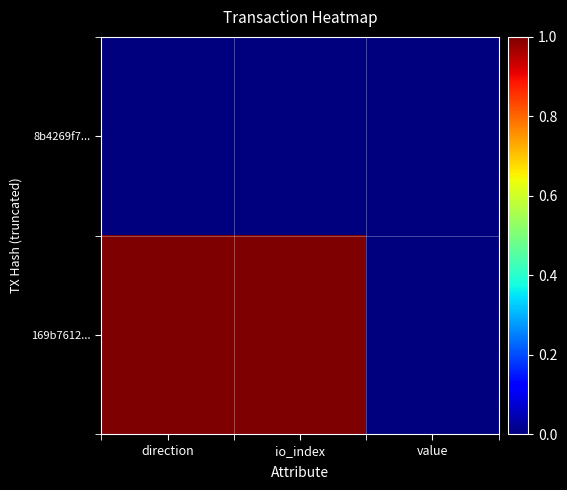

Reading left to right, what are all the values shown in this chart?

8b4269f7...: direction=0.0	io_index=0.0	value=0.0
169b7612...: direction=1.0	io_index=1.0	value=0.0